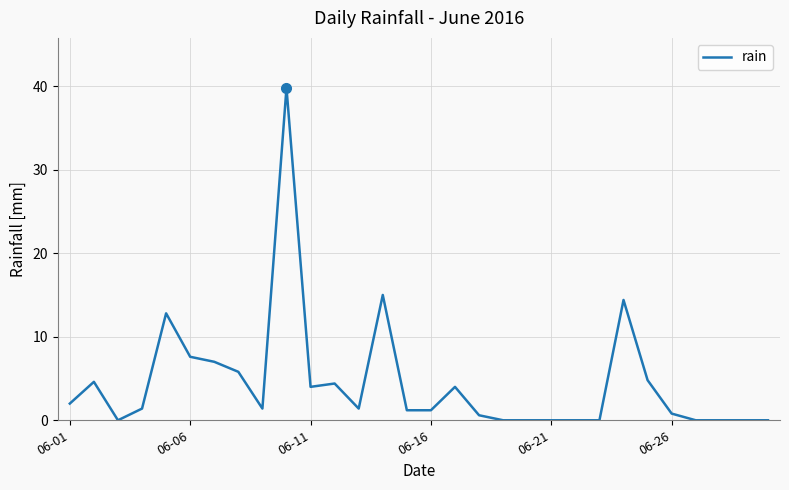

What is the maximum value shown in the chart?

39.8